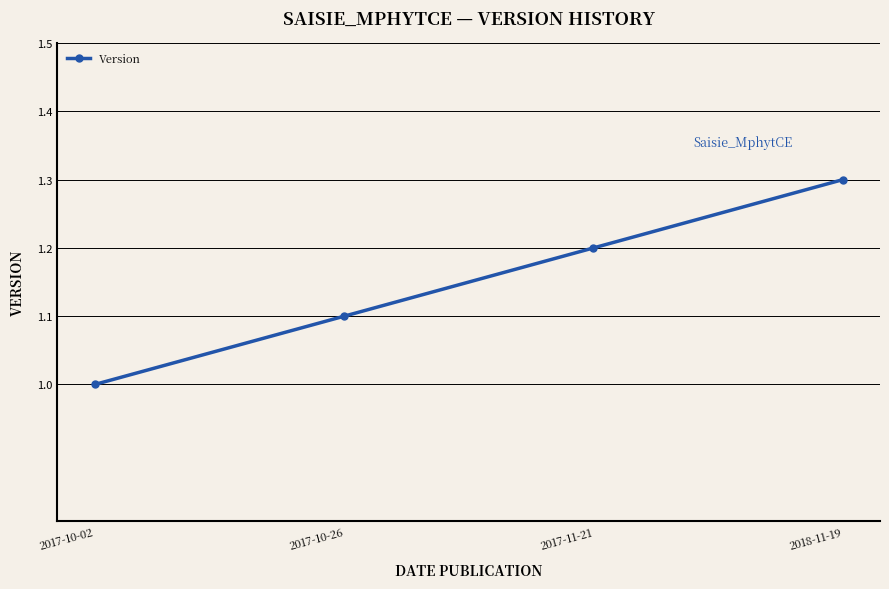

How many values are between 1 and 2?

4